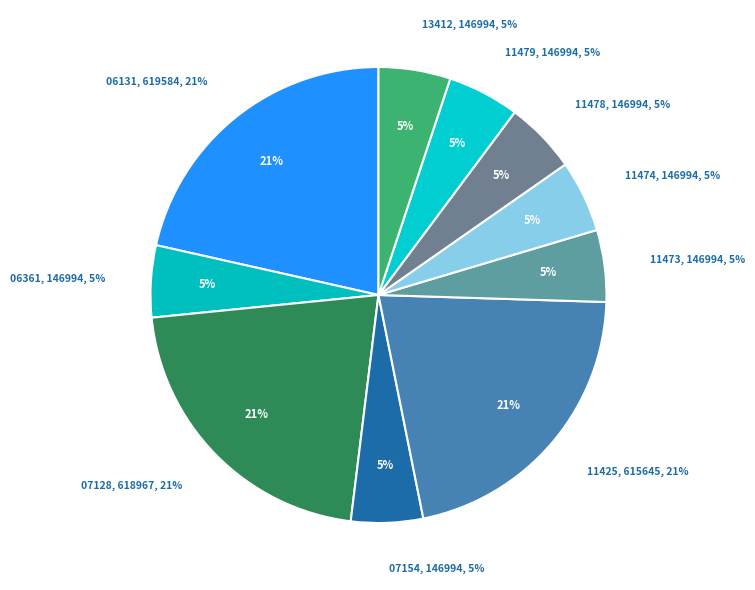

Is it true that LEGE 13412 is 5% of the pie?

True